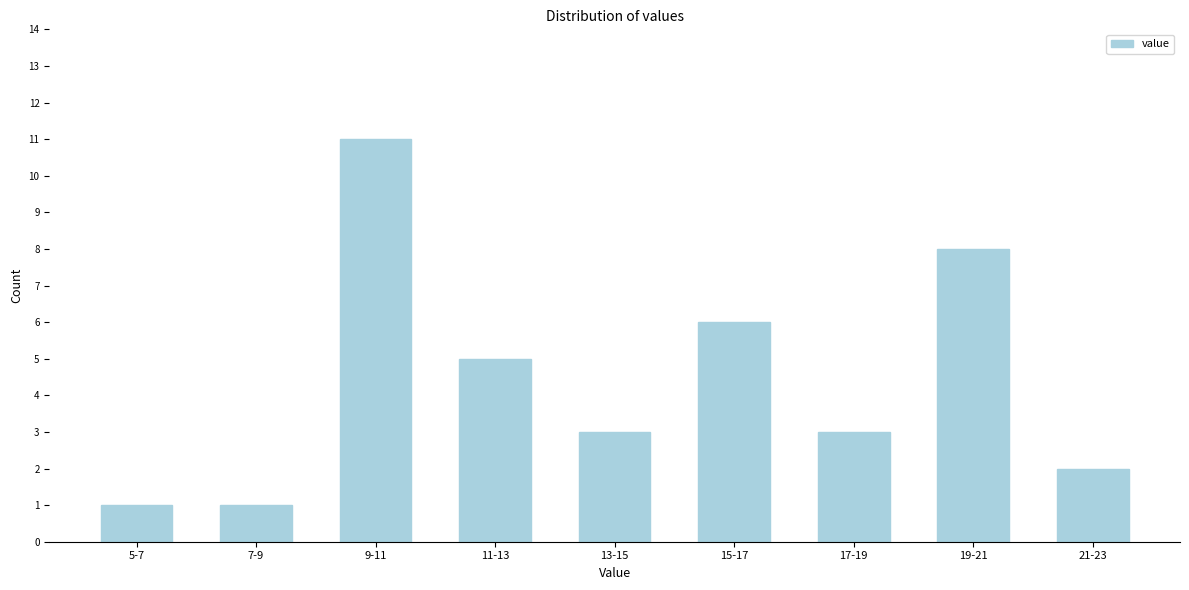

Reading left to right, transcribe all the data shown in this chart.

5-7=1	7-9=1	9-11=11	11-13=5	13-15=3	15-17=6	17-19=3	19-21=8	21-23=2